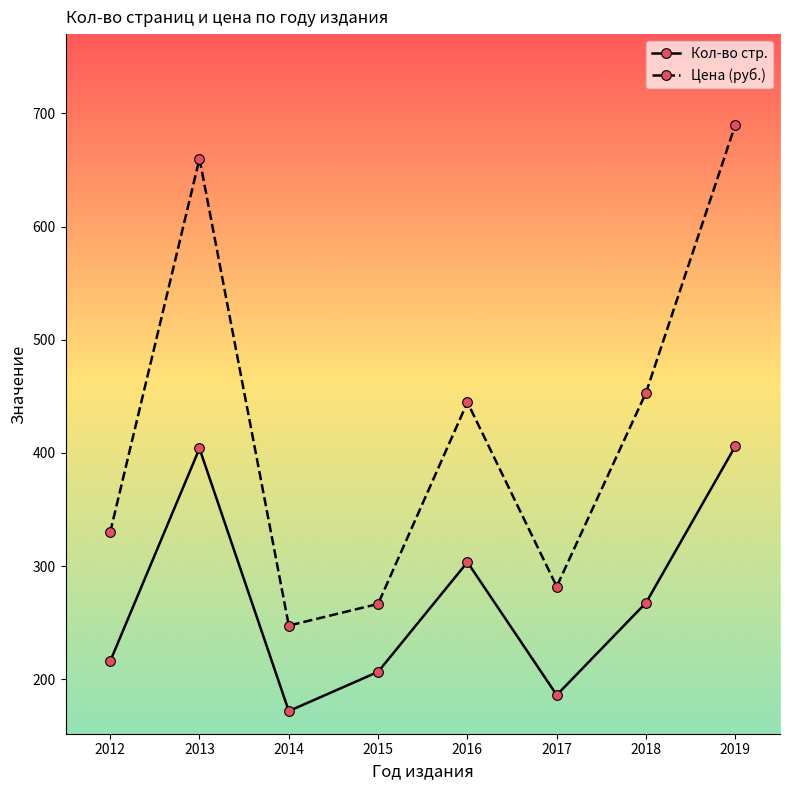

How many values in the Кол-во стр. series exceed 267?

4